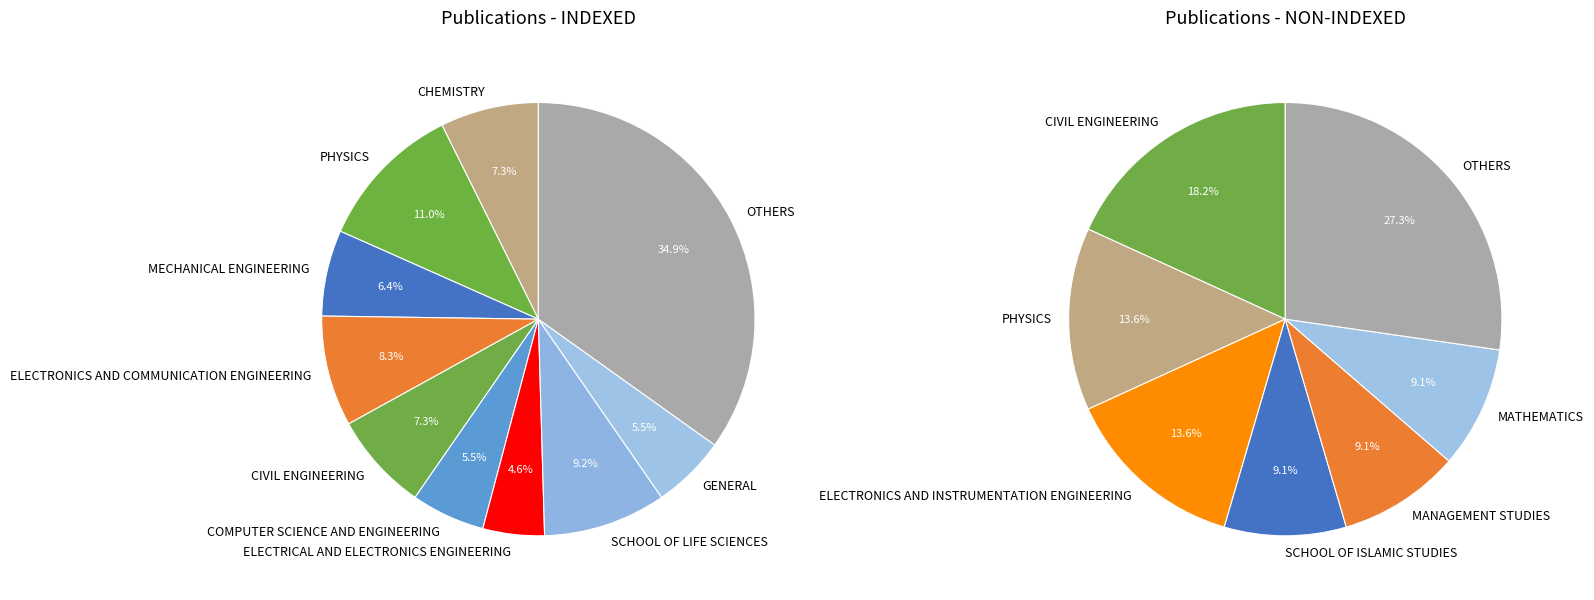

True or false: INDEXED accounts for 93% of the total.

False